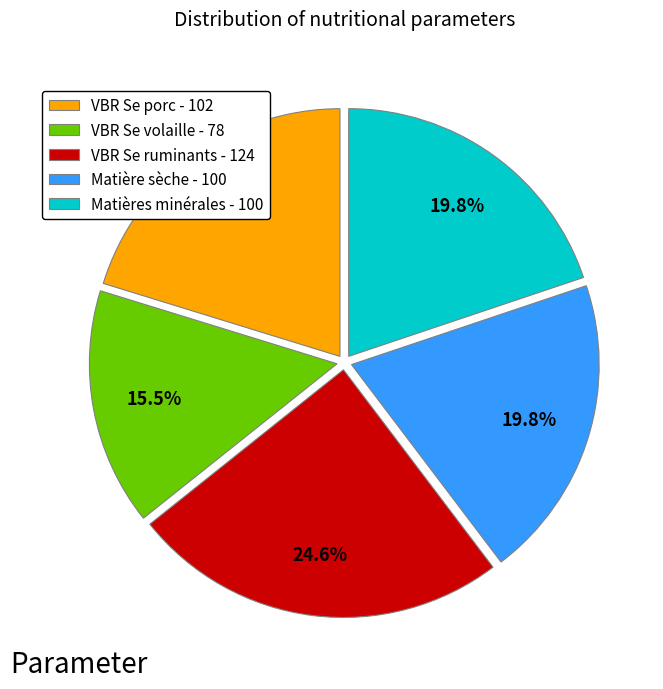

To the nearest percent, what percentage of the pie is Matières minérales?

20%